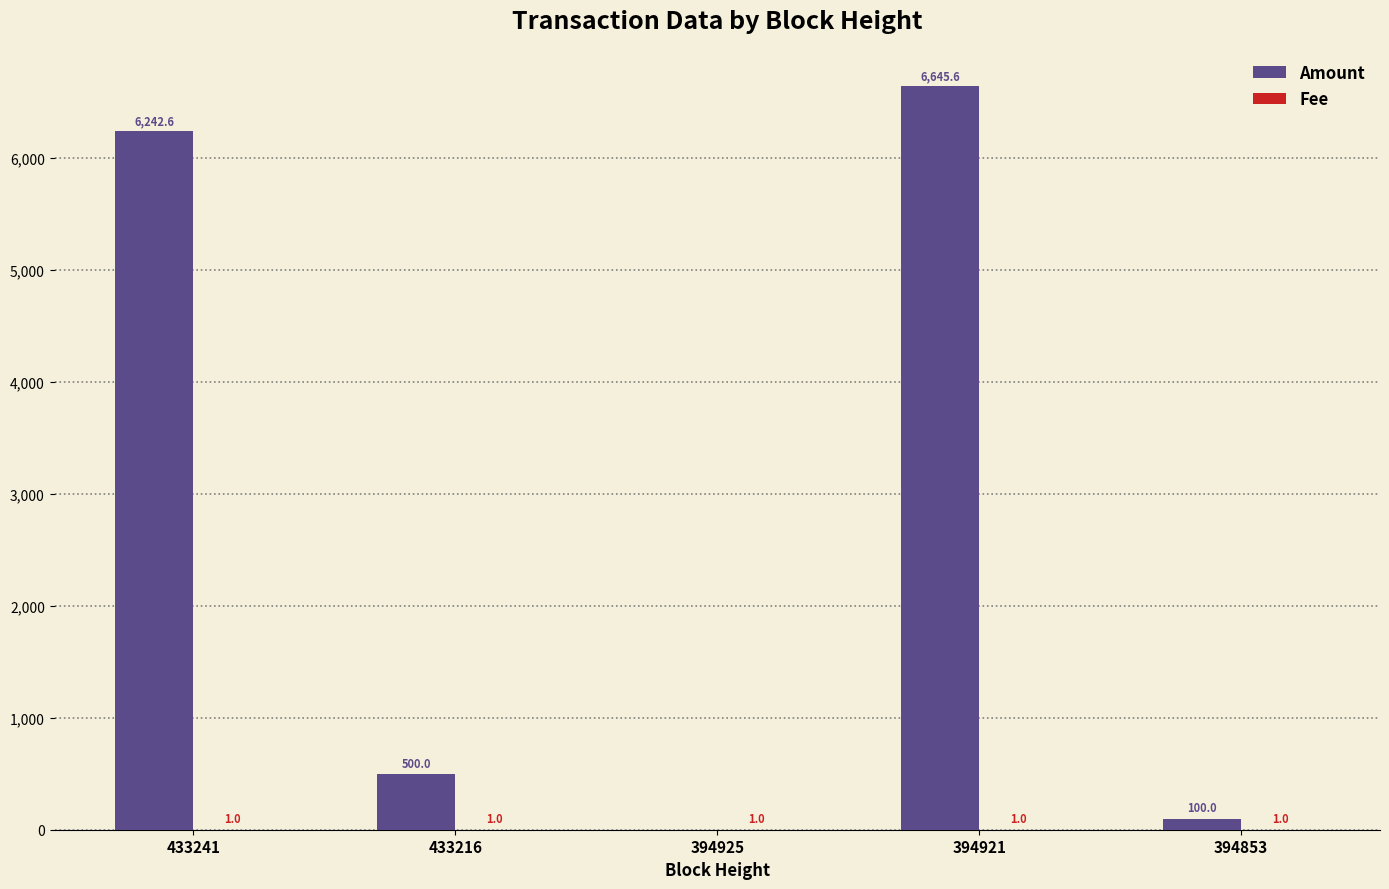

What is the maximum value for Amount?

6645.6